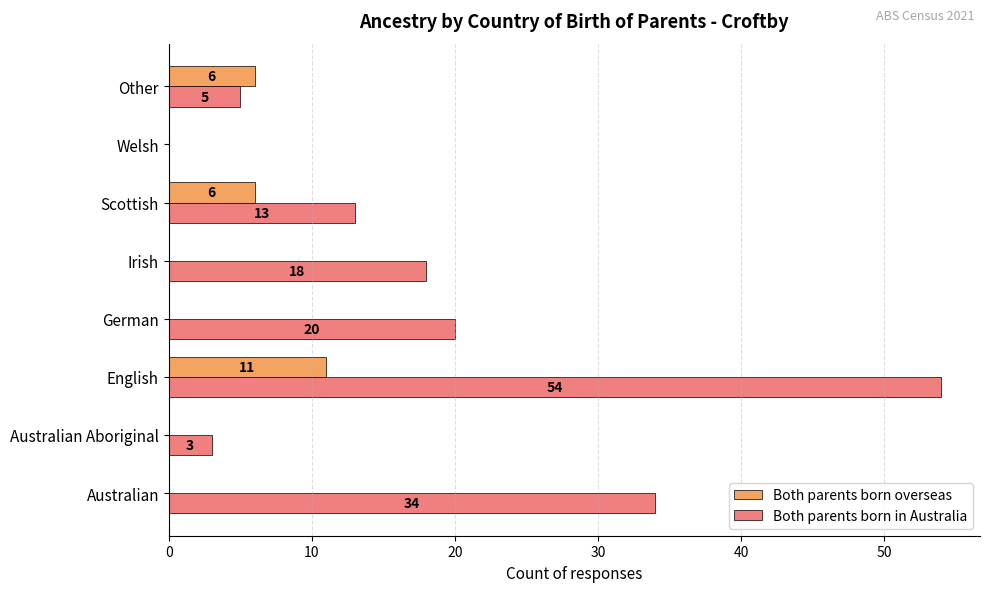

At which category is the sum across all series the highest?

English